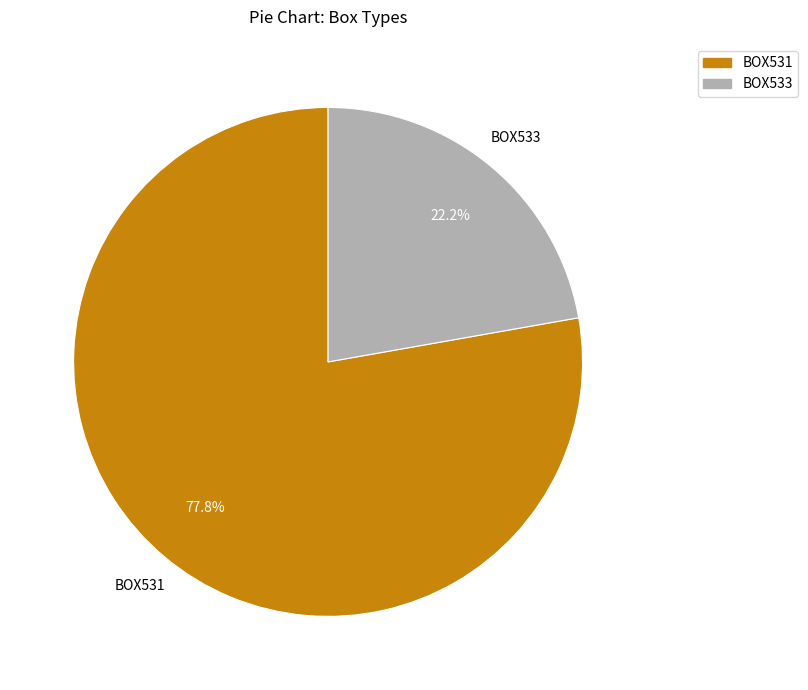

To the nearest percent, what is the average slice percentage?

50%